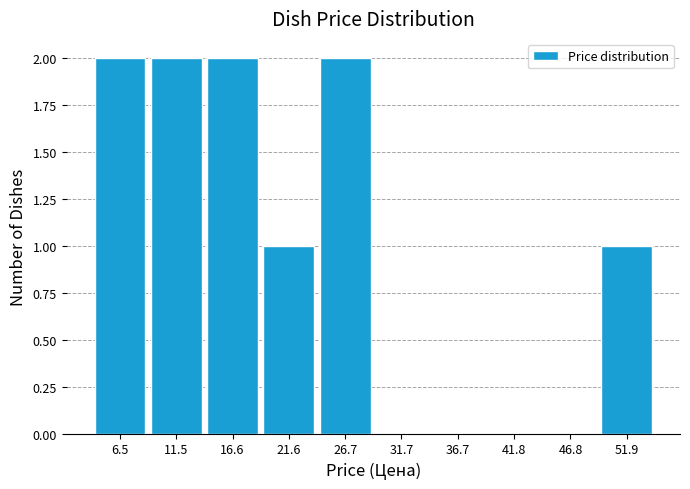

Reading left to right, transcribe this chart: for each bar, give the range it covers on the x-axis and its height. Neither the bar edges nor the heights are printed on the chart, so give them approximately, as read against the axes.

4 to 9: 2
9 to 14: 2
14 to 19: 2
19 to 24: 1
24 to 29: 2
29 to 34: 0
34 to 39: 0
39 to 44: 0
44 to 49: 0
49 to 54: 1